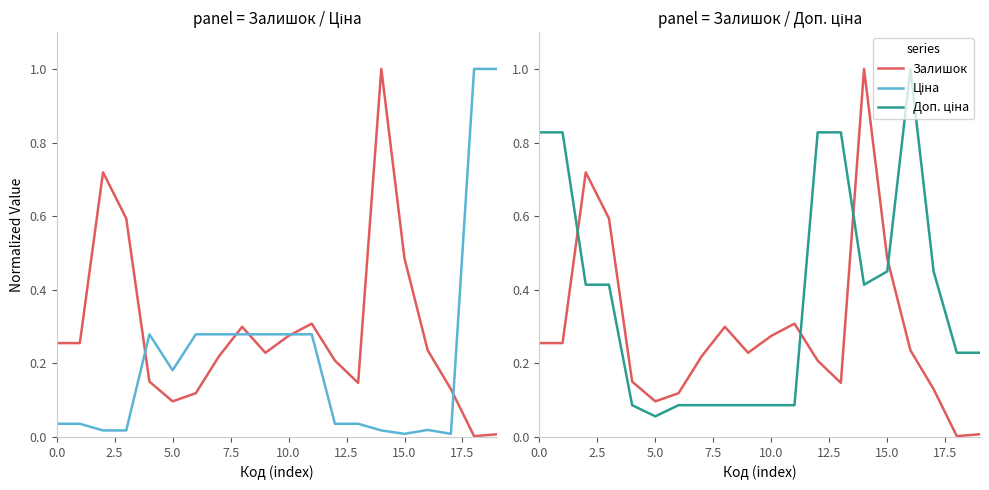

What is the sum of all Доп. ціна values?

7.6